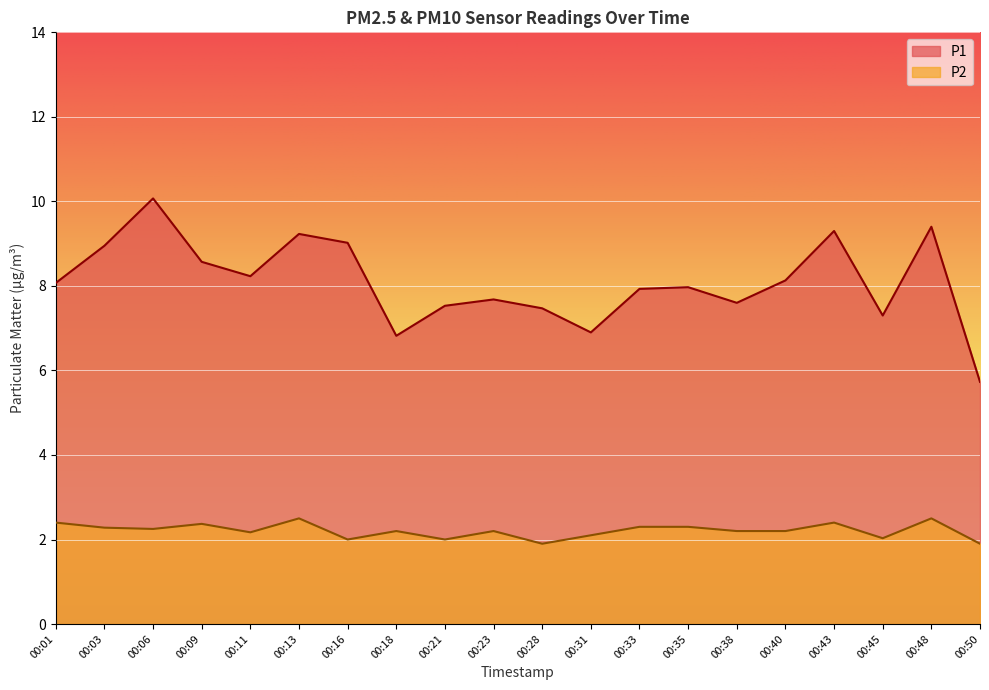

Which has a higher value, 00:01 or 00:35?

00:01